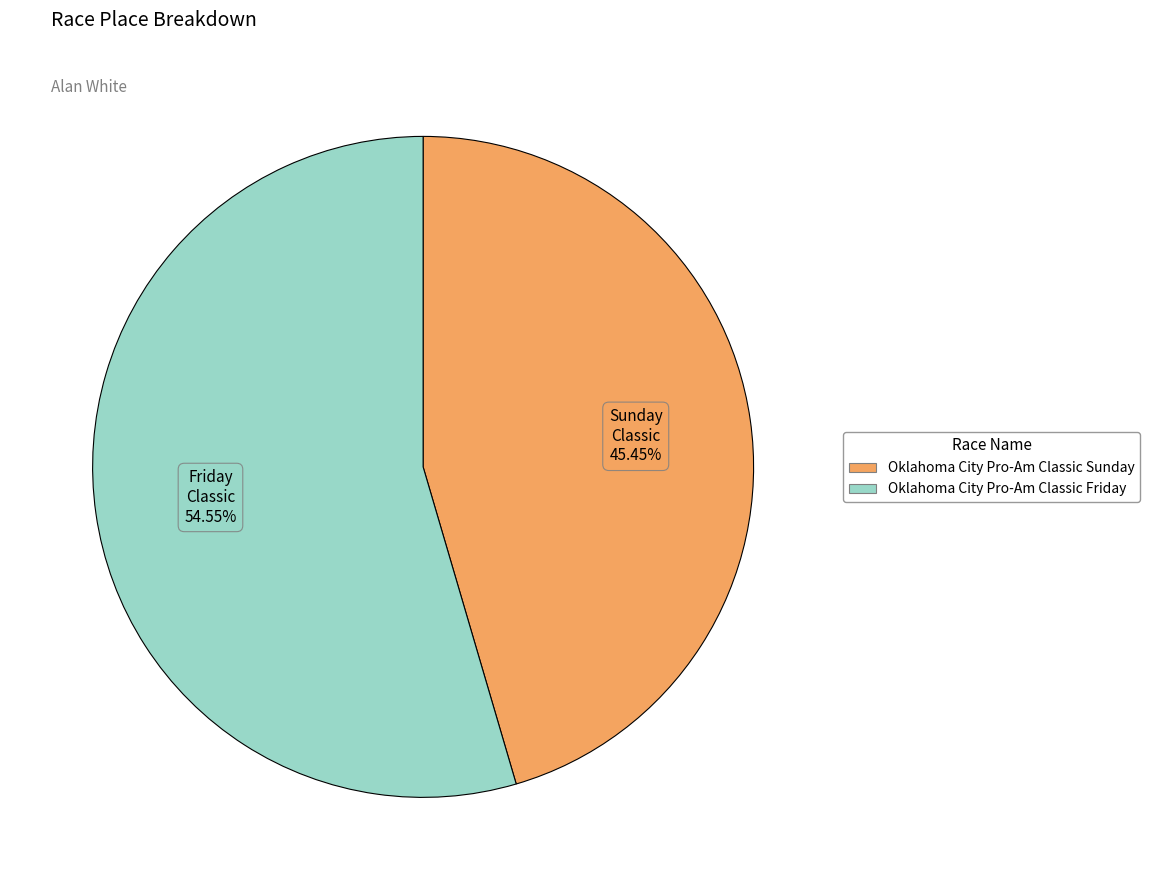

To the nearest percent, what portion does Oklahoma City Pro-Am Classic Friday represent?

55%